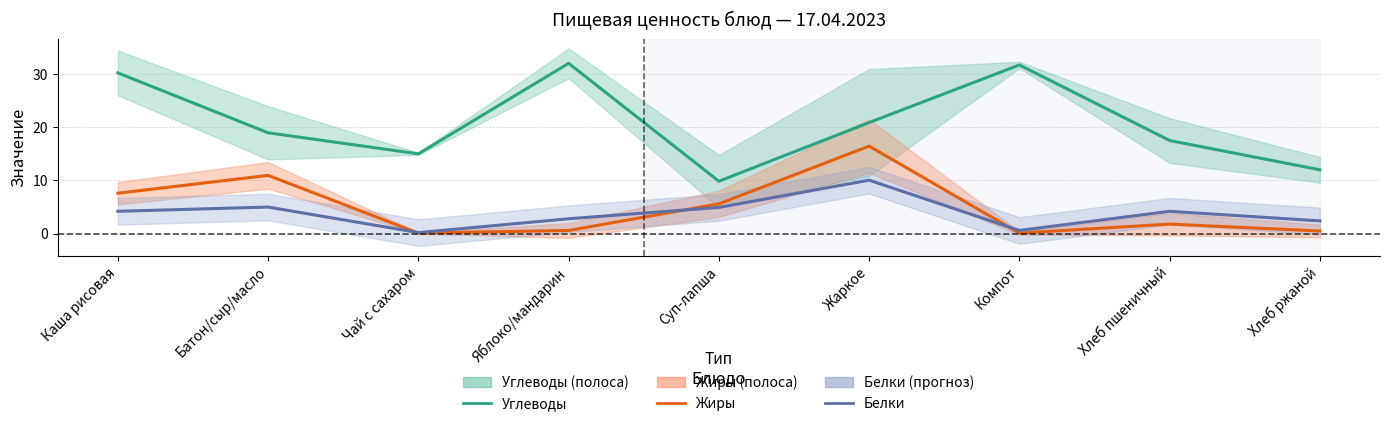

What is the average value of the Углеводы series?

20.9